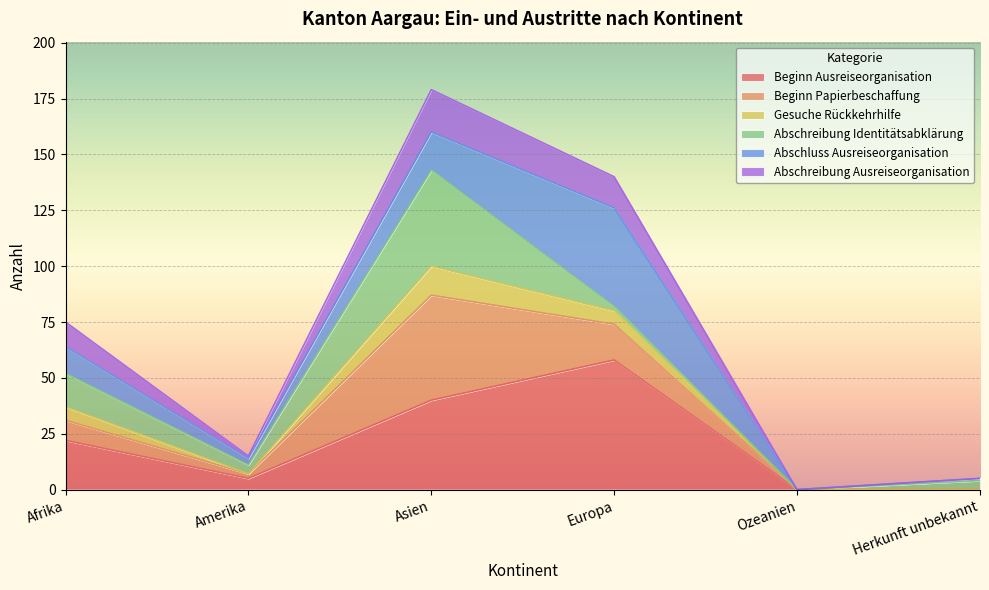

What is the total value across all series at Asien?

179